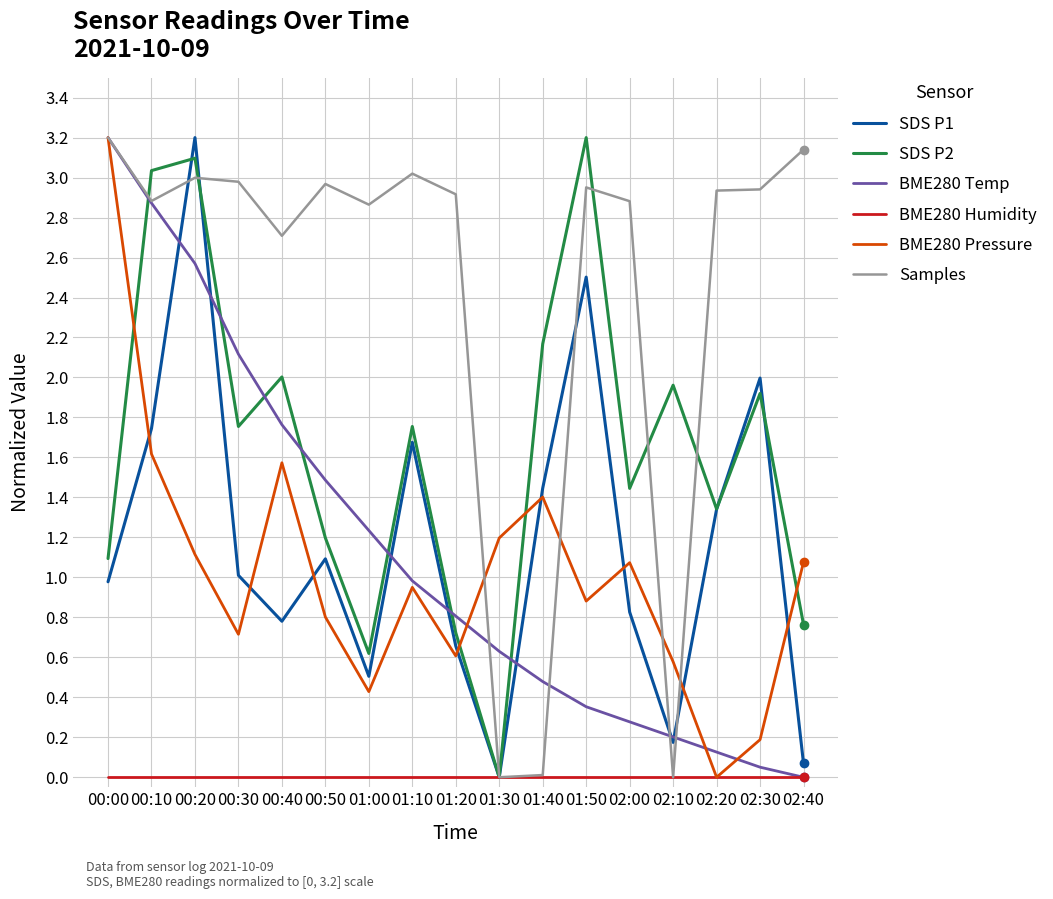

After their last crossing, which series has the higher values: SDS P2 or BME280 Pressure?

BME280 Pressure